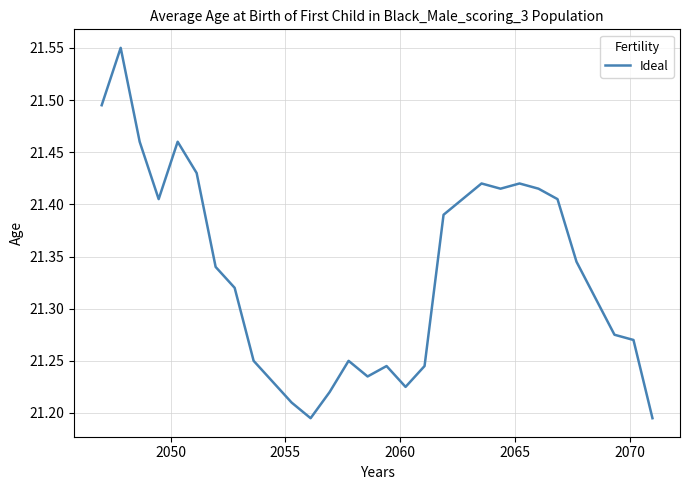

What is the difference between the maximum and minimum values?

0.4